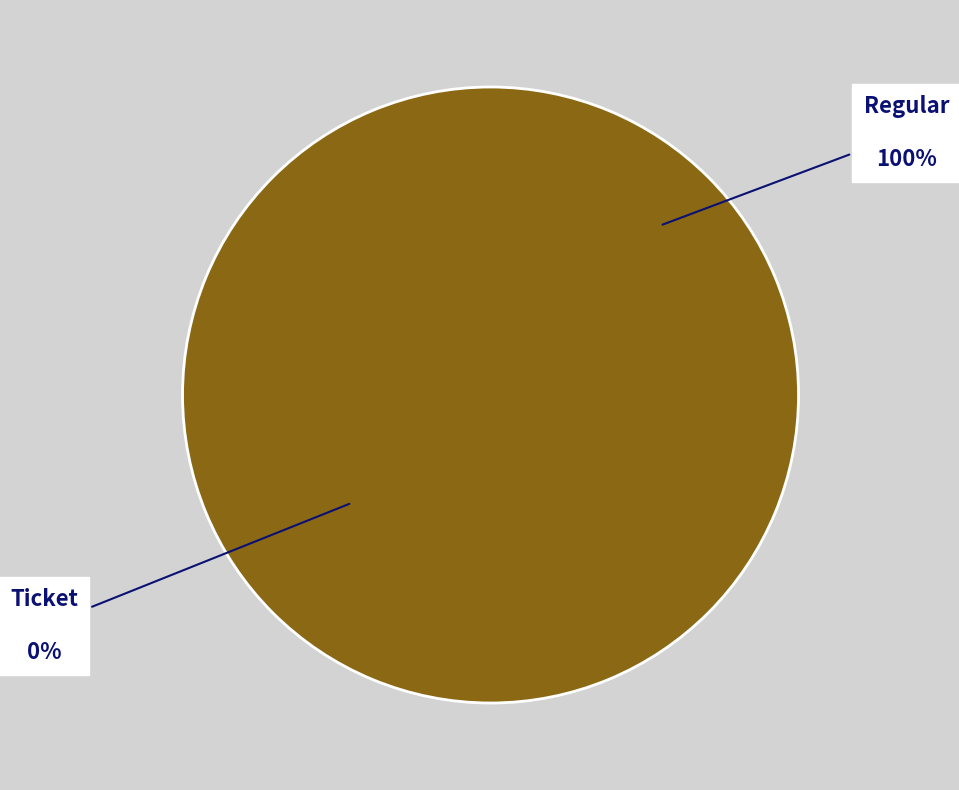

Rank the categories by value from lowest to highest.

Ticket, Regular